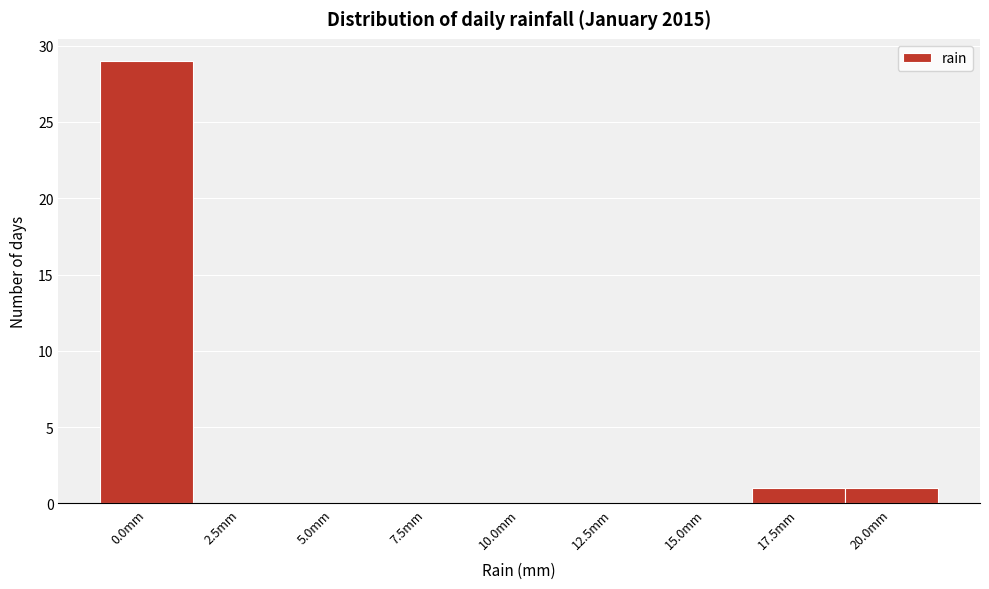

Reading left to right, transcribe all the data shown in this chart.

0.0mm=29	2.5mm=0	5.0mm=0	7.5mm=0	10.0mm=0	12.5mm=0	15.0mm=0	17.5mm=1	20.0mm=1